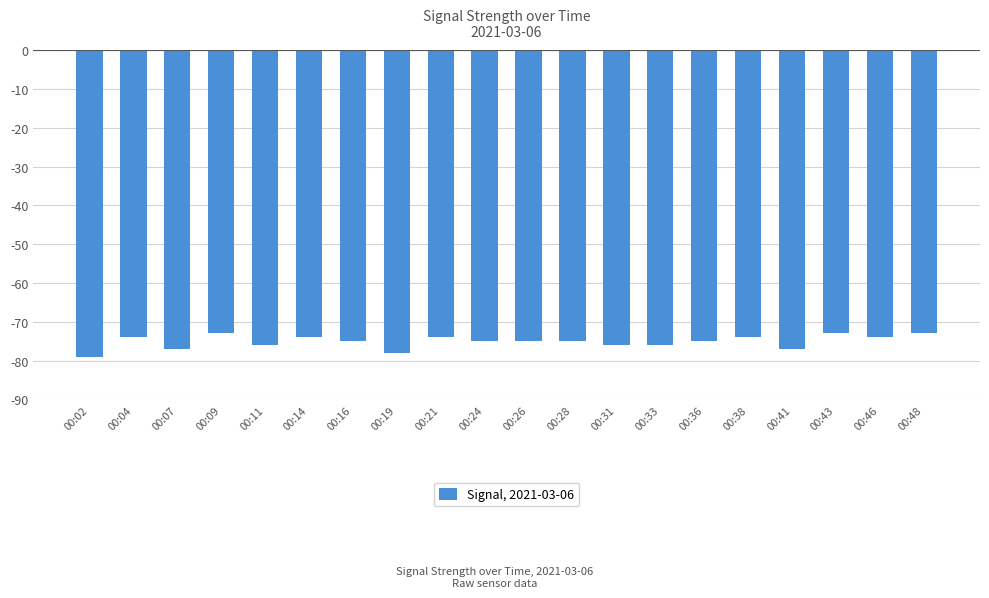

Read the value at 00:38.

-74